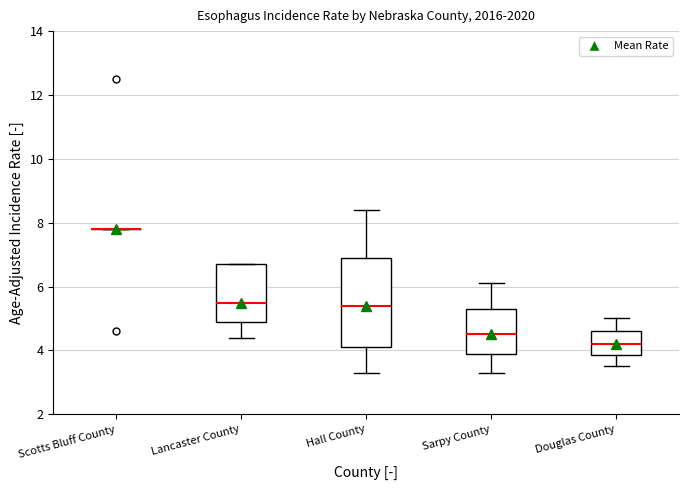

Which box is the tallest, from its lower edge to its upper edge?

Hall County